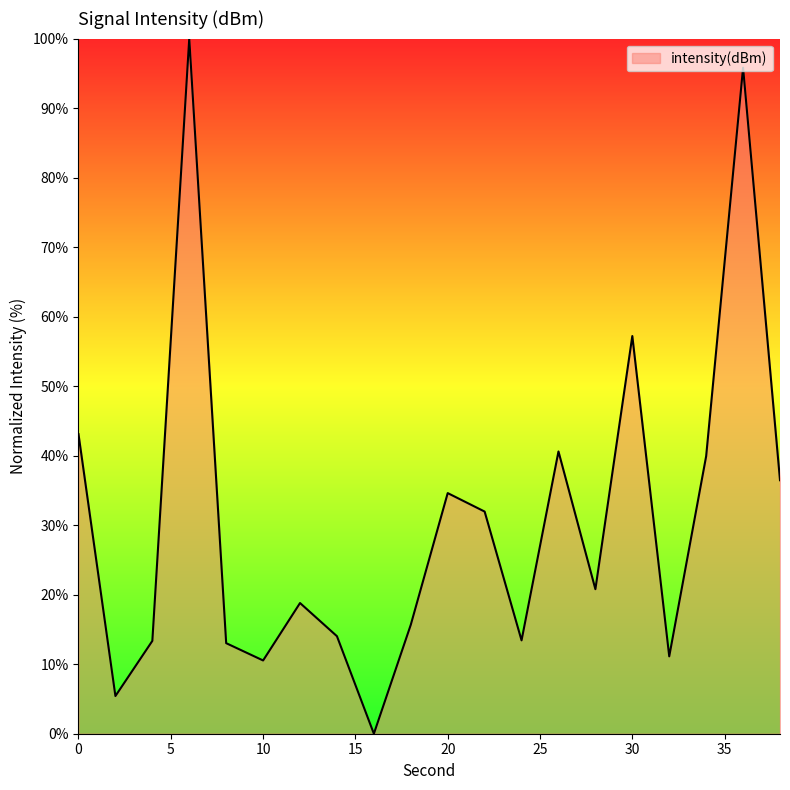

What is the maximum value shown in the chart?

100.0